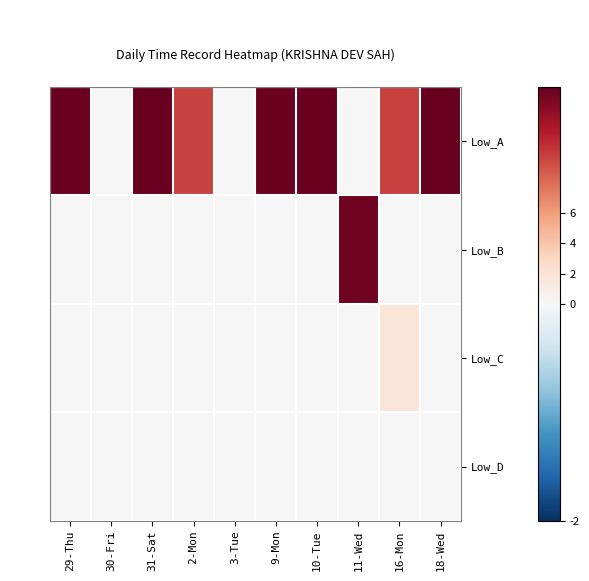

How many categories are shown in the chart?

10